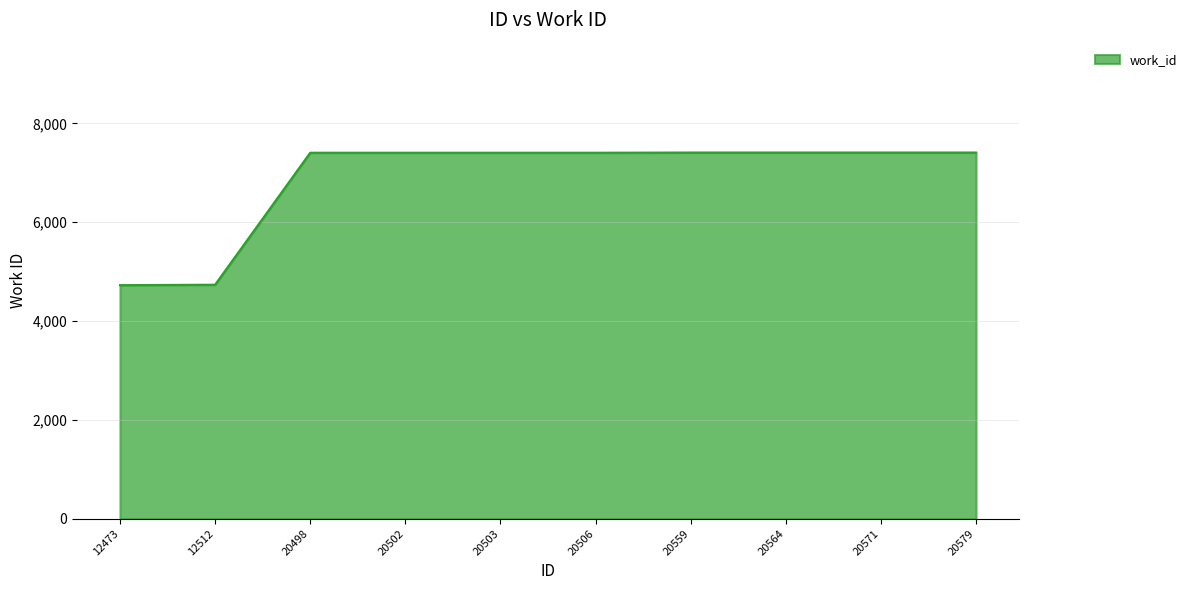

Does the chart have visible grid lines?

Yes